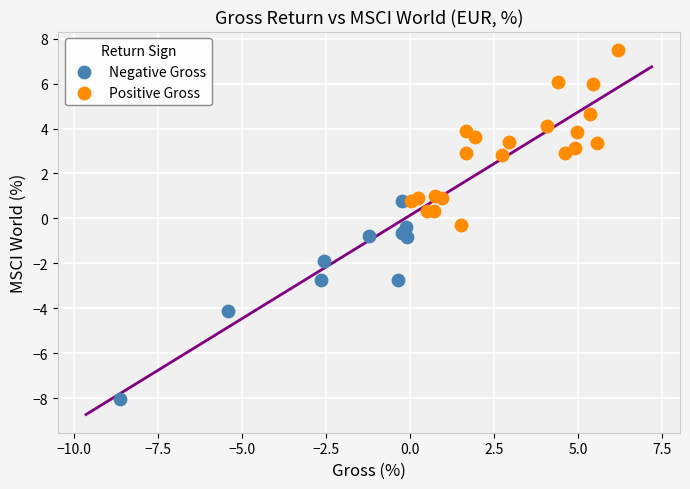

Which series reaches the minimum Y coordinate?

Negative Gross